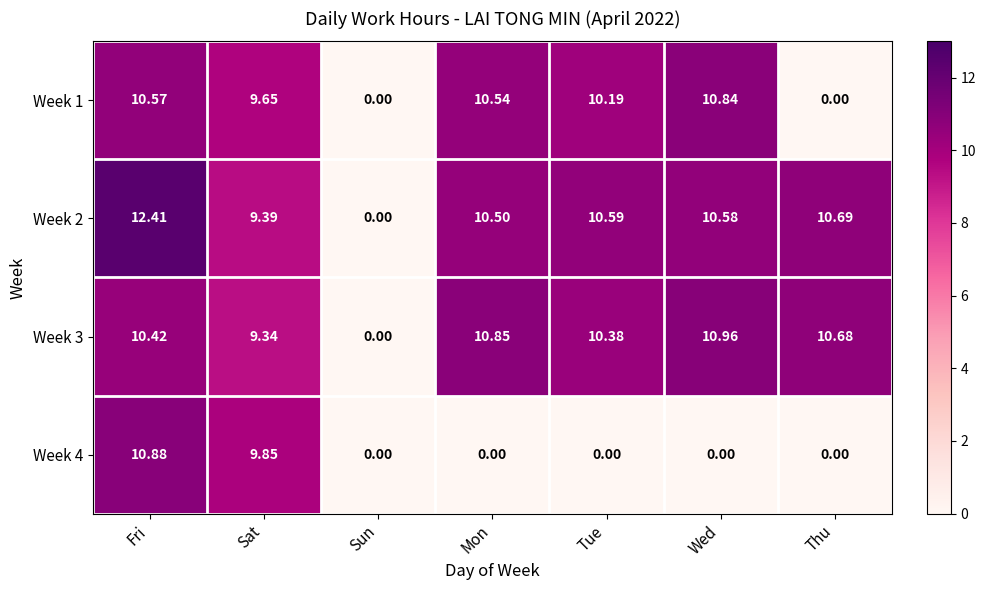

At which label does Week 2 first exceed 10?

Fri